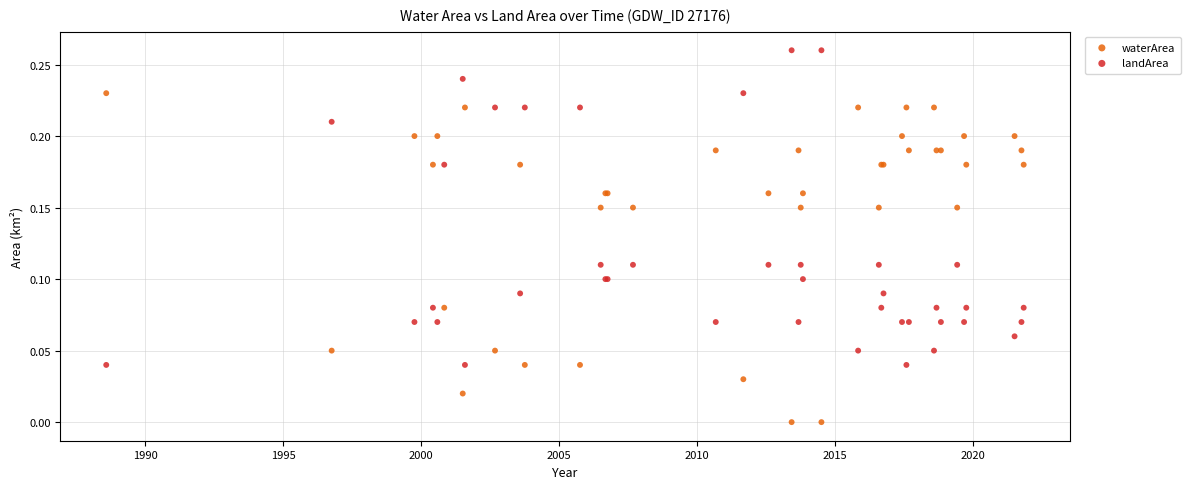

Which series reaches the minimum Y coordinate?

waterArea